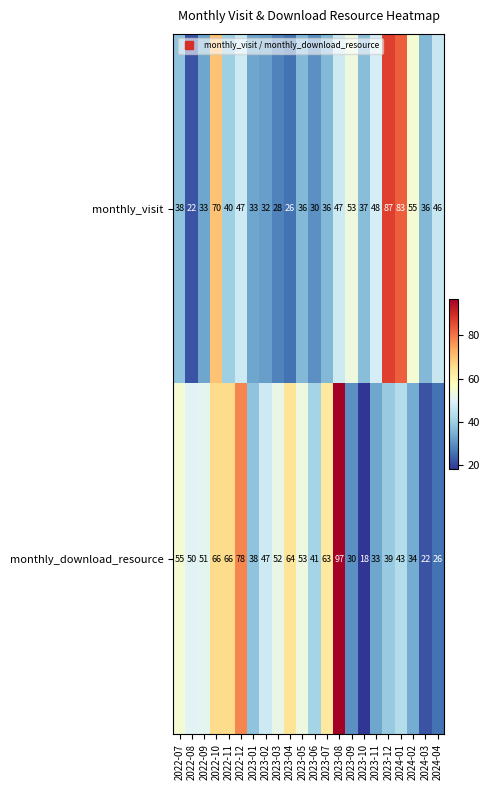

What is the maximum value shown in the chart?

97